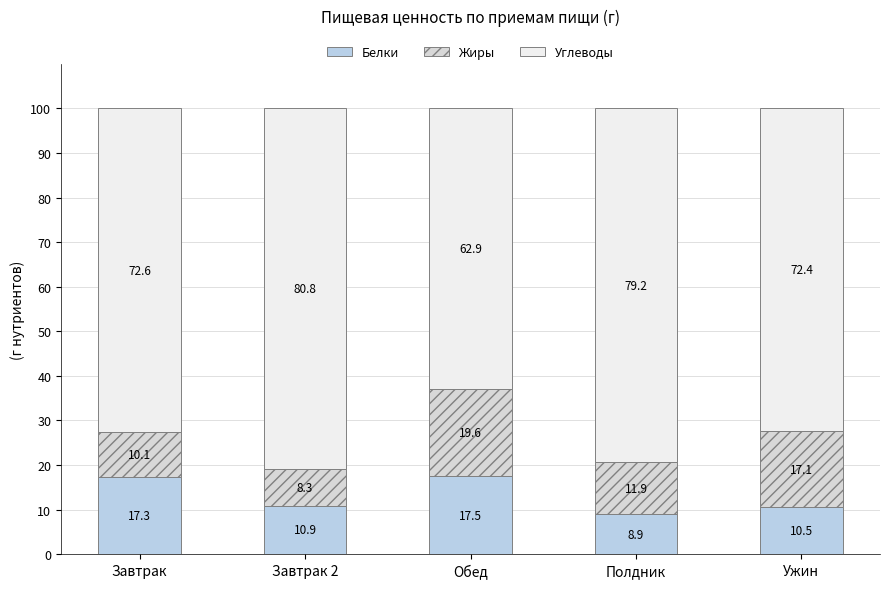

Which series has the largest total across all categories?

Углеводы